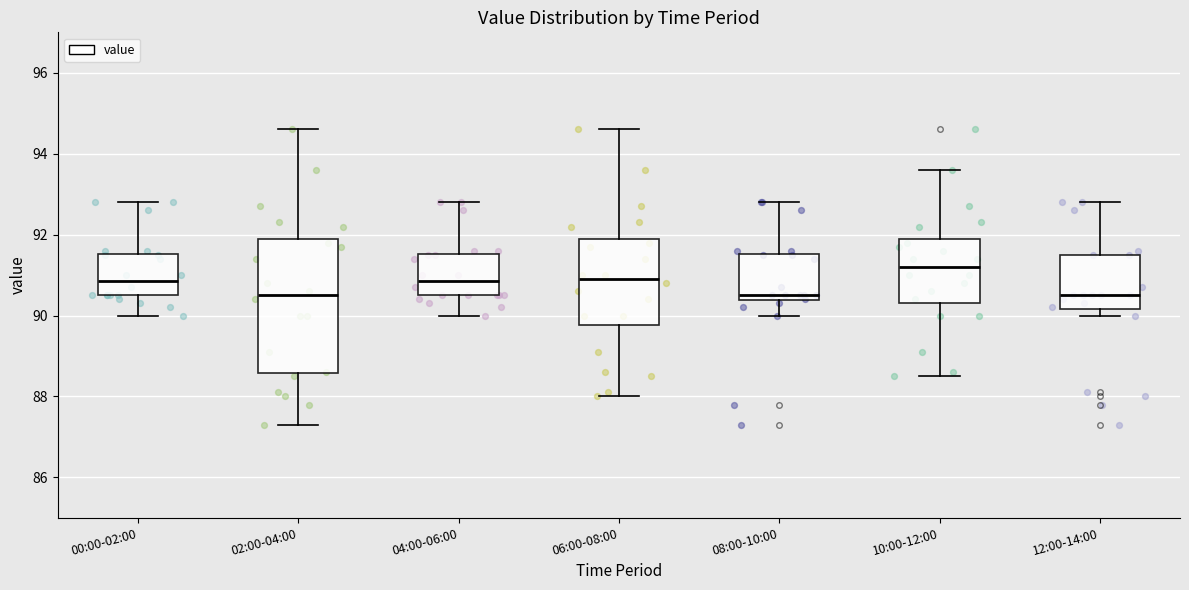

Which box's median line is the highest?

10:00-12:00